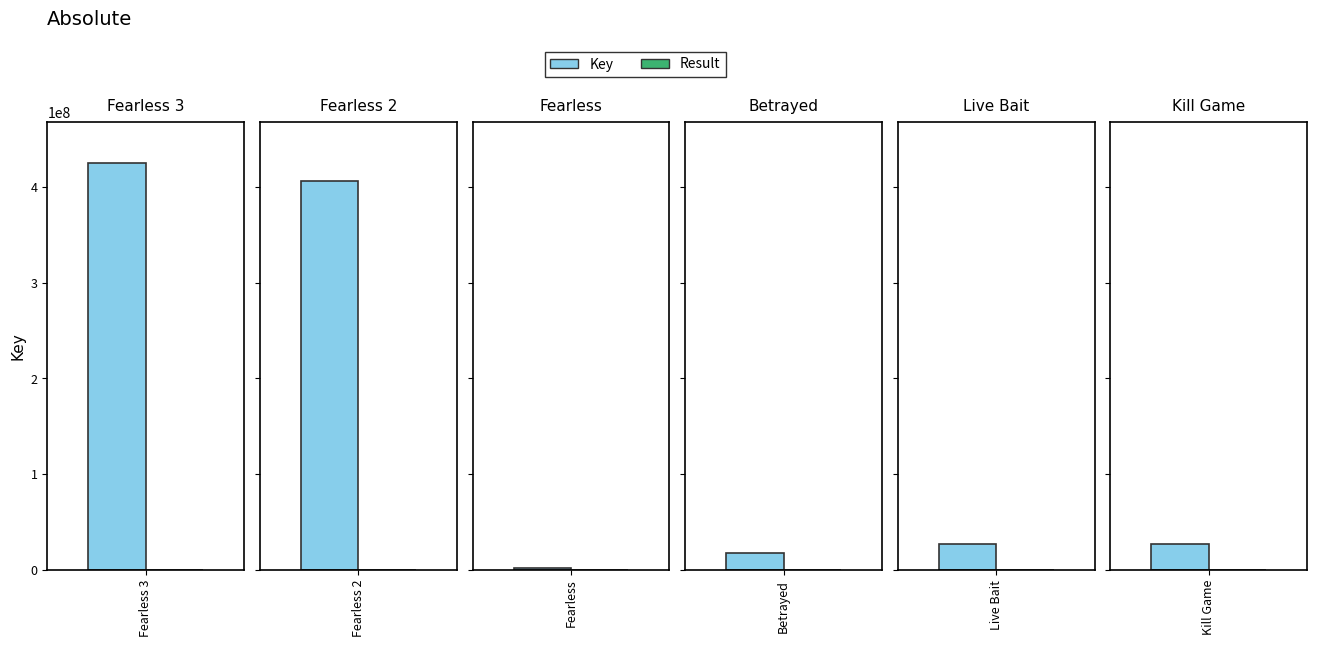

What is the sum of the Result values at Kill Game and Betrayed?

10